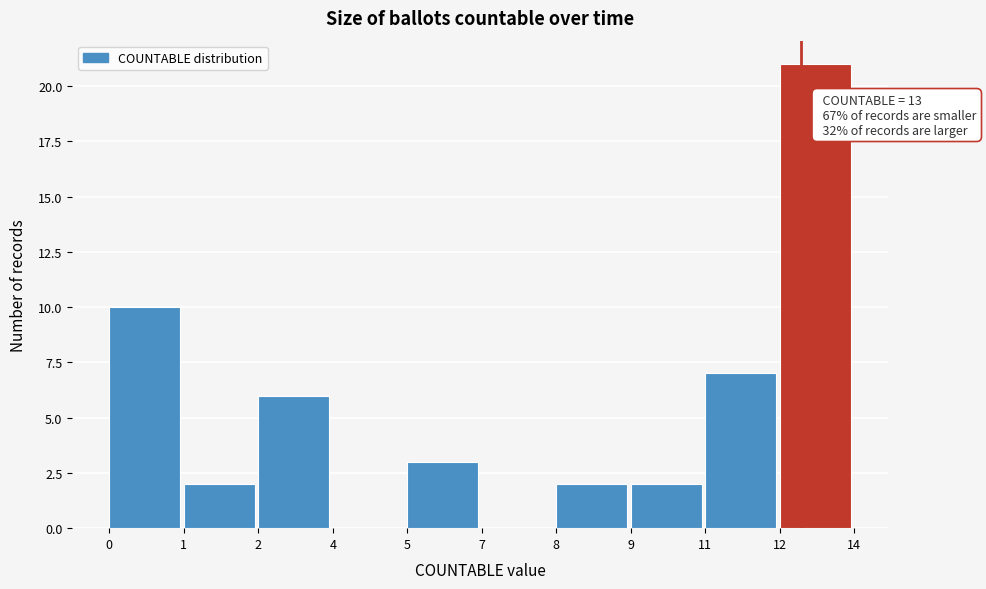

Reading left to right, extract all data points from this chart.

0=10	1=2	2=6	4=0	5=3	7=0	8=2	9=2	11=7	12=21